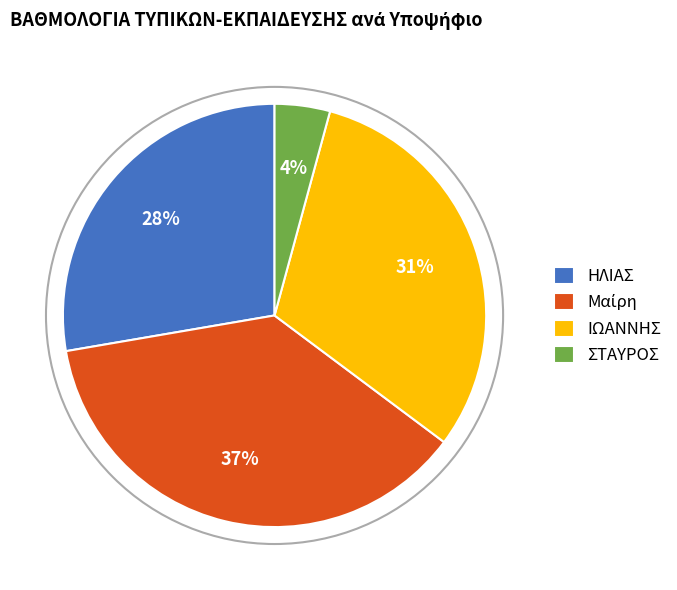

Is there any slice that represents more than half of the pie?

No